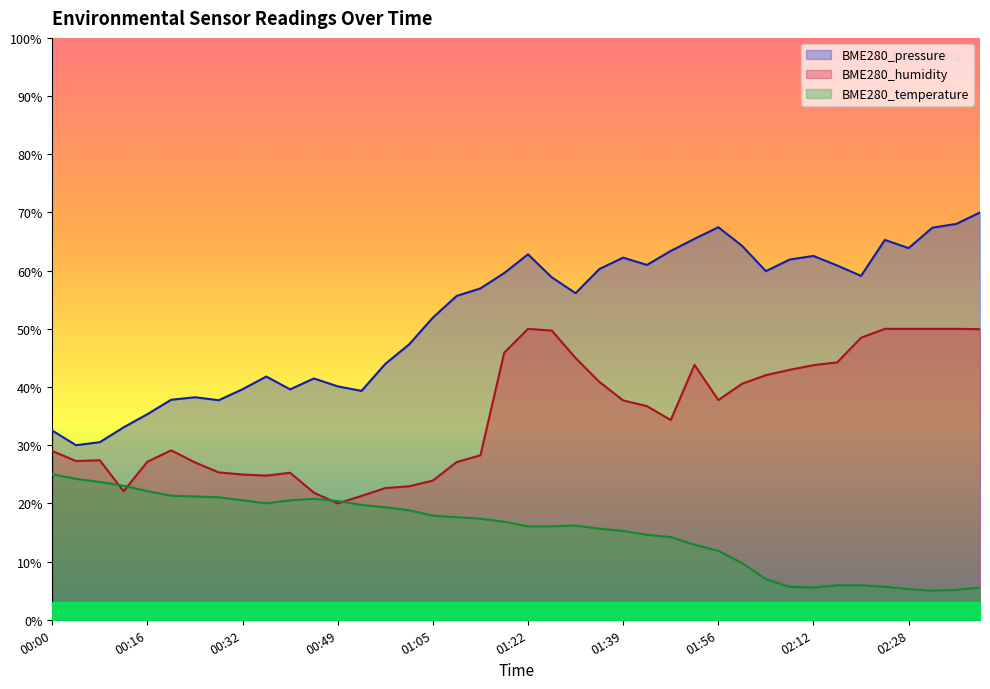

How many lines are shown in the chart?

3